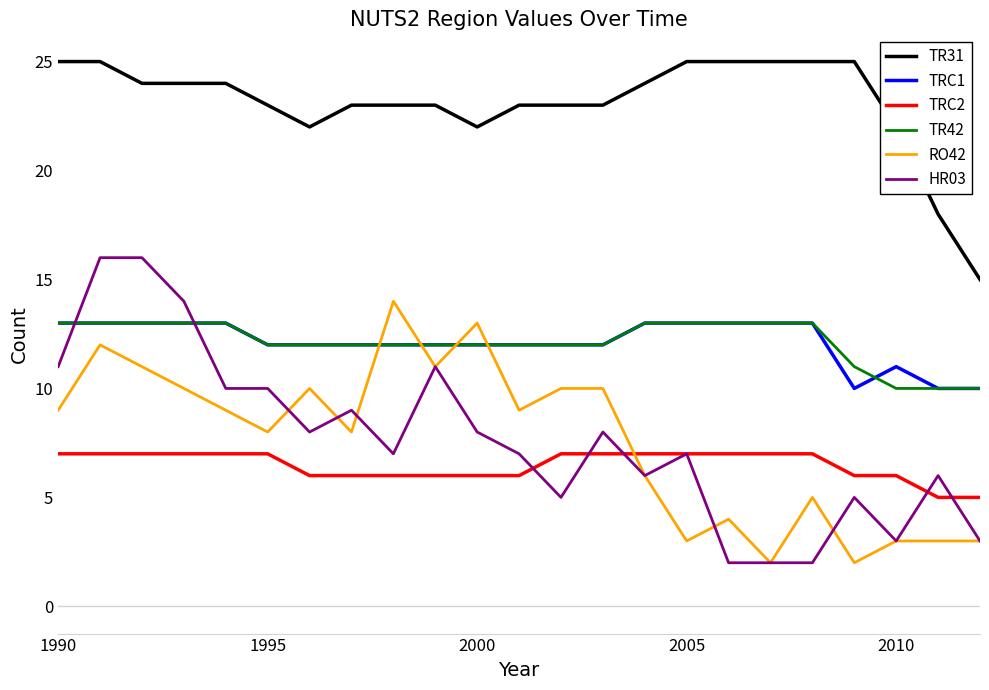

How many times do TRC1 and HR03 cross each other?

2